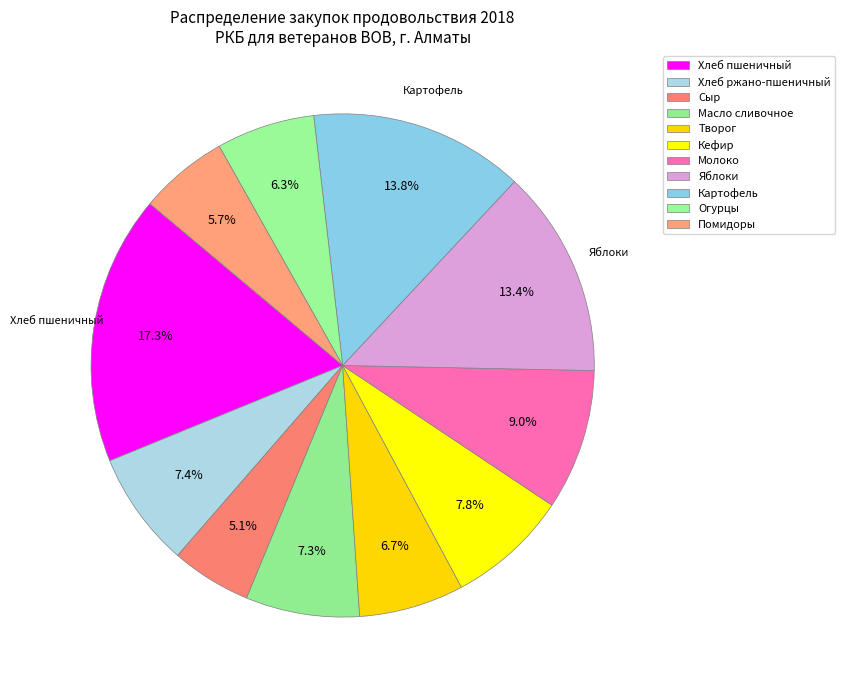

To the nearest percent, what is the combined percentage of Хлеб ржано-пшеничный and Хлеб пшеничный?

25%